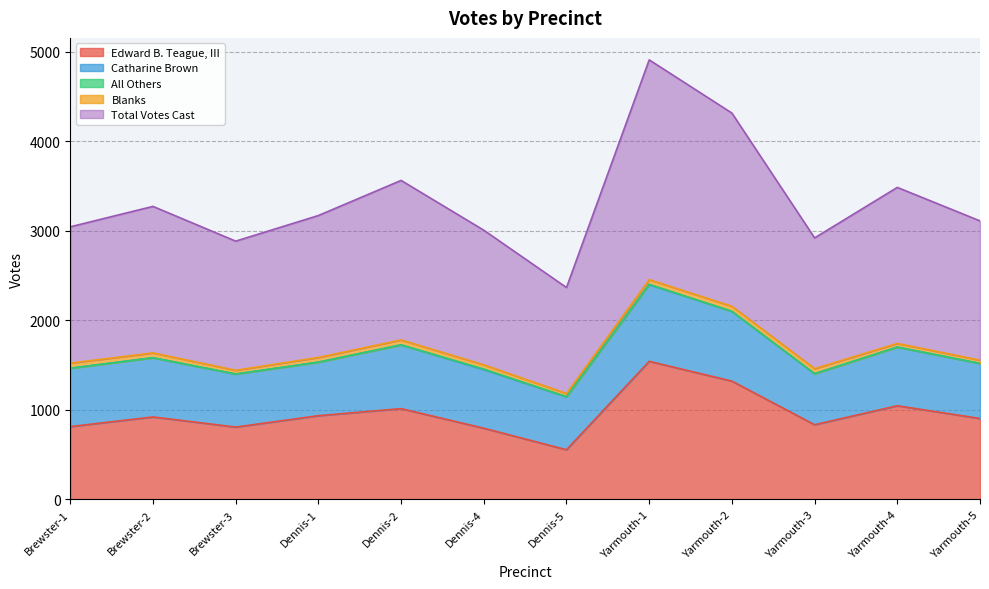

At which label does Catharine Brown first exceed 655?

Brewster-2